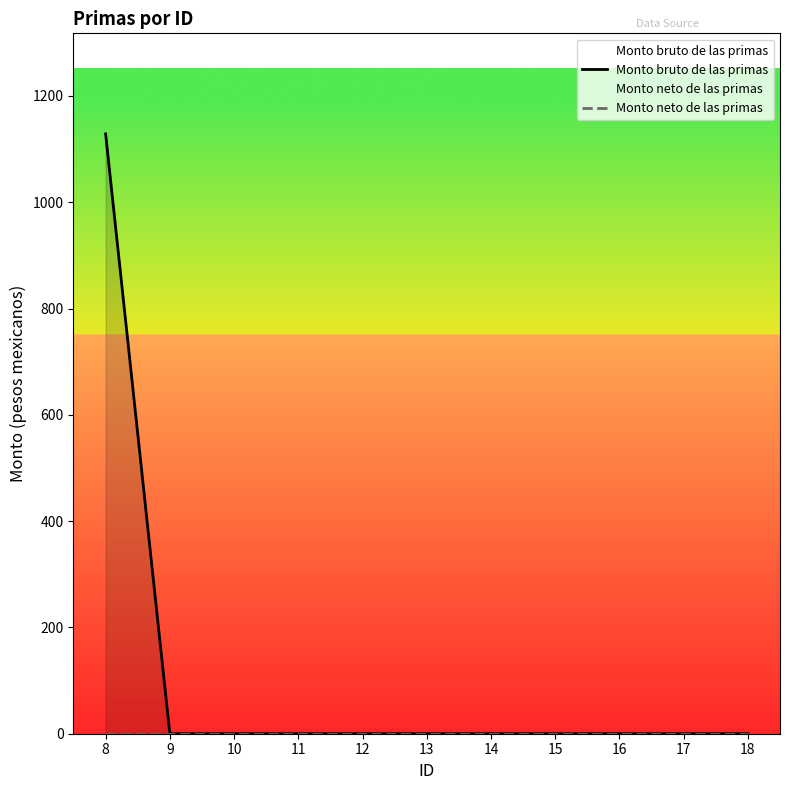

Which label corresponds to the largest value in the chart?

8